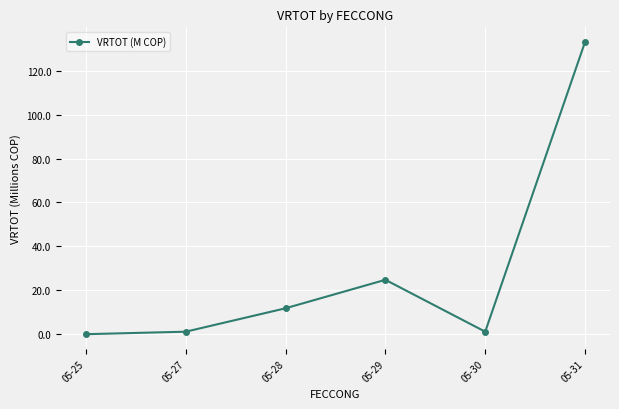

What is the greatest value displayed?

133.1